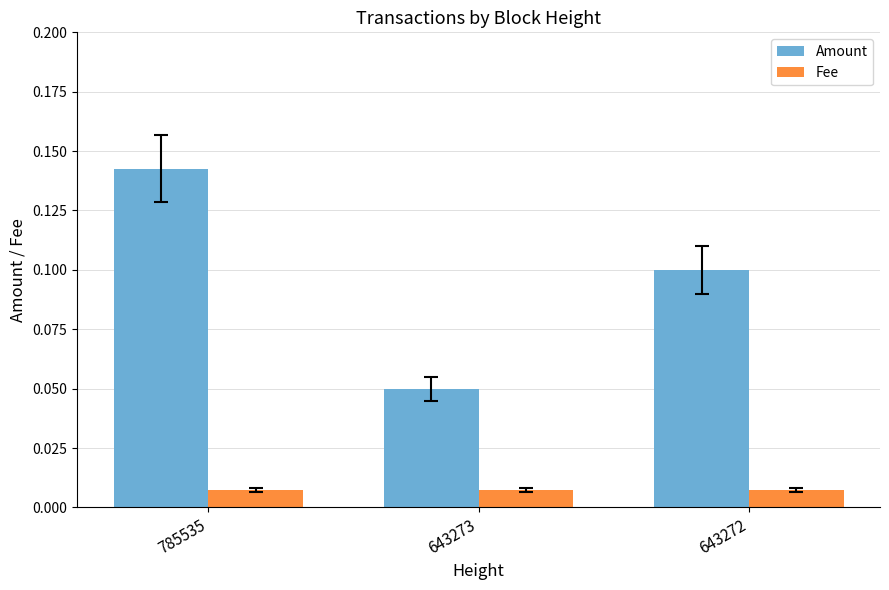

How many groups of bars are there?

3